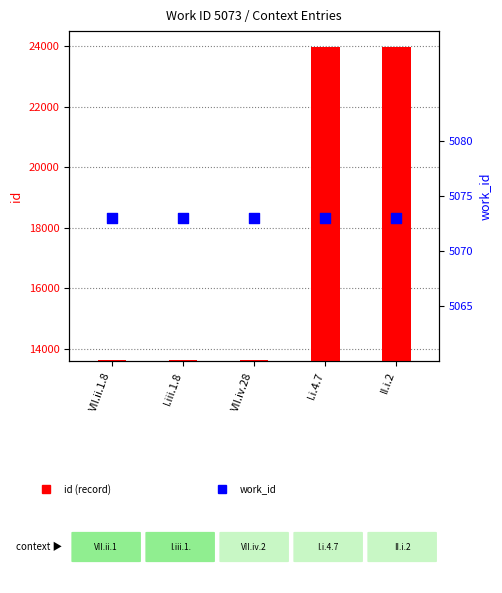

Which series has the largest Y range (max minus min)?

id